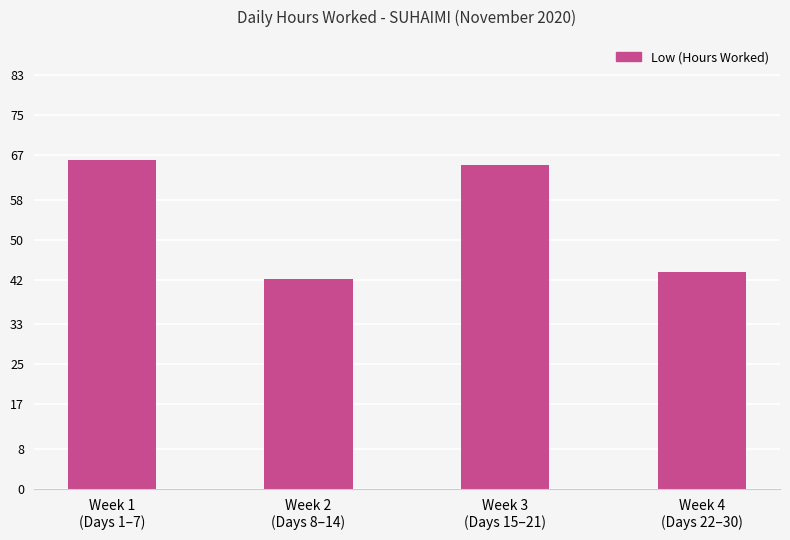

True or false: the data shows 42.0 at Week 2
(Days 8–14).

True